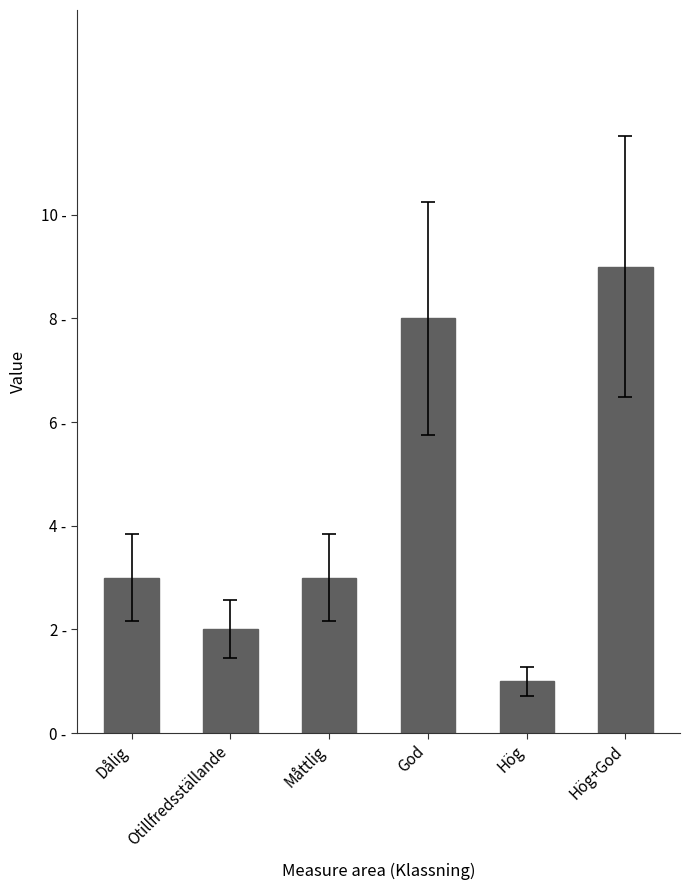

Reading left to right, extract all data points from this chart.

3	2	3	8	1	9